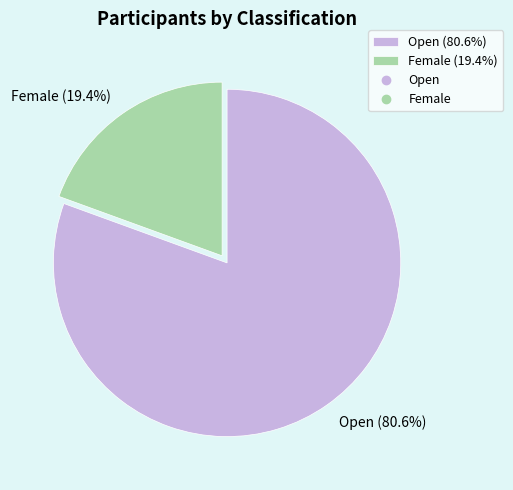

Is there any slice that represents more than half of the pie?

Yes